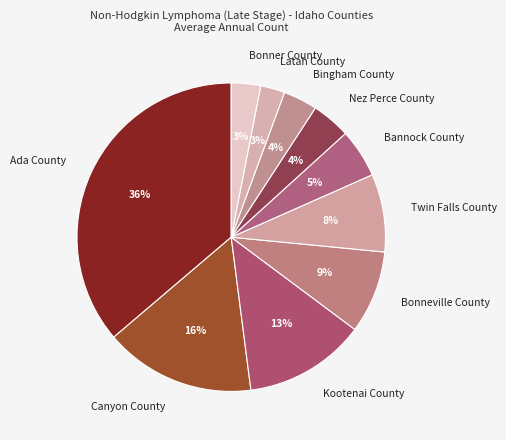

Do Kootenai County and Ada County together represent more than half of the pie?

No